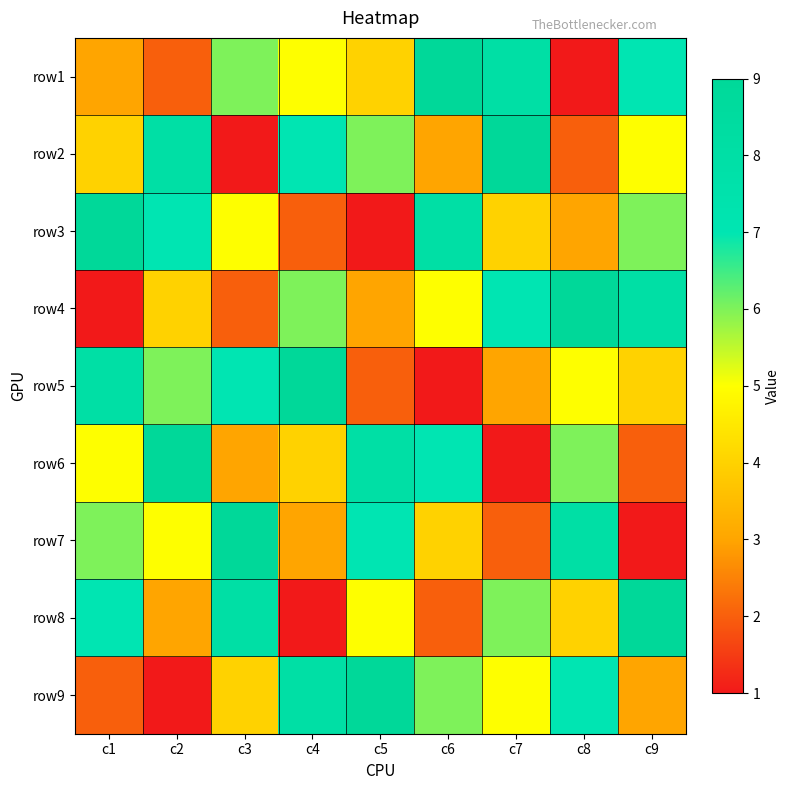

Reading left to right, transcribe all the data shown in this chart.

row1: c1=3	c2=2	c3=6	c4=5	c5=4	c6=9	c7=8	c8=1	c9=7
row2: c1=4	c2=8	c3=1	c4=7	c5=6	c6=3	c7=9	c8=2	c9=5
row3: c1=9	c2=7	c3=5	c4=2	c5=1	c6=8	c7=4	c8=3	c9=6
row4: c1=1	c2=4	c3=2	c4=6	c5=3	c6=5	c7=7	c8=9	c9=8
row5: c1=8	c2=6	c3=7	c4=9	c5=2	c6=1	c7=3	c8=5	c9=4
row6: c1=5	c2=9	c3=3	c4=4	c5=8	c6=7	c7=1	c8=6	c9=2
row7: c1=6	c2=5	c3=9	c4=3	c5=7	c6=4	c7=2	c8=8	c9=1
row8: c1=7	c2=3	c3=8	c4=1	c5=5	c6=2	c7=6	c8=4	c9=9
row9: c1=2	c2=1	c3=4	c4=8	c5=9	c6=6	c7=5	c8=7	c9=3